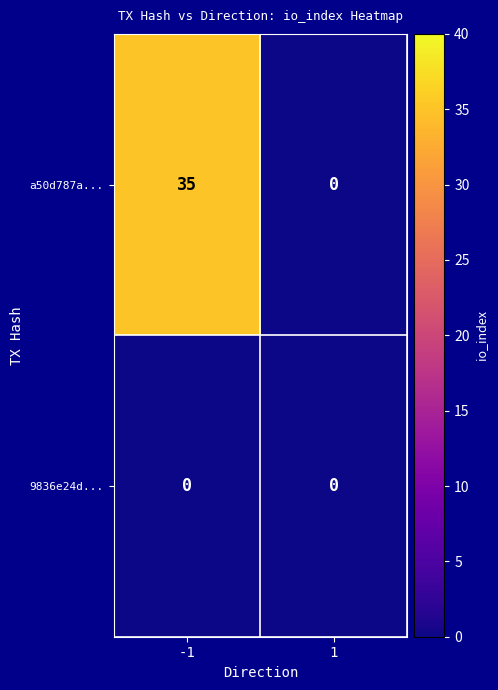

Which series has the widest spread of values?

a50d787a...